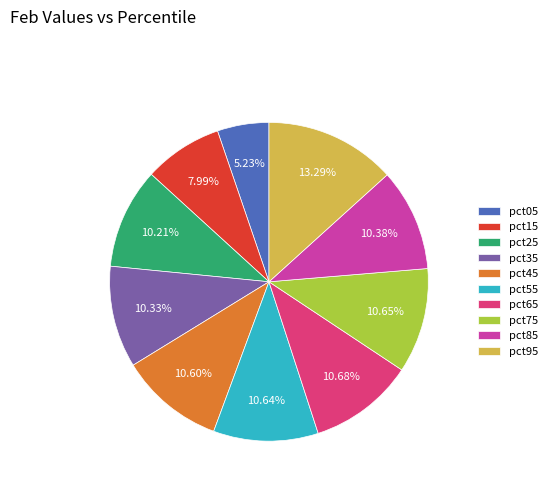

How many segments does this pie chart have?

10